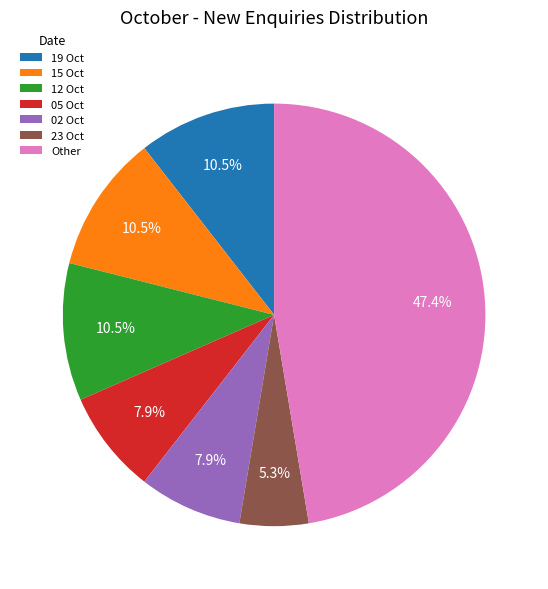

Does any single category account for the majority?

No